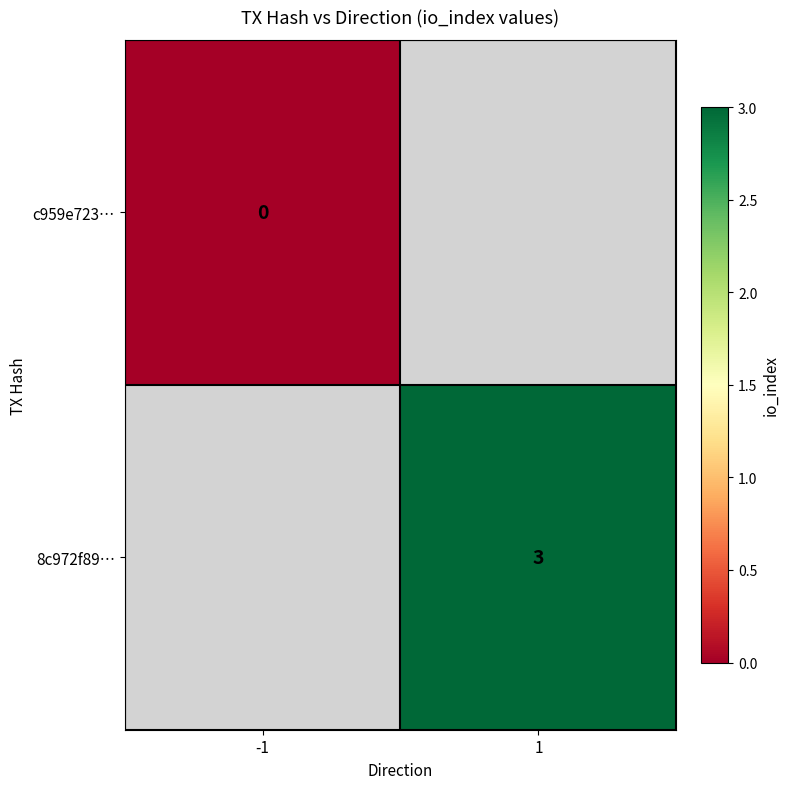

At how many categories does at least one series exceed 0?

1